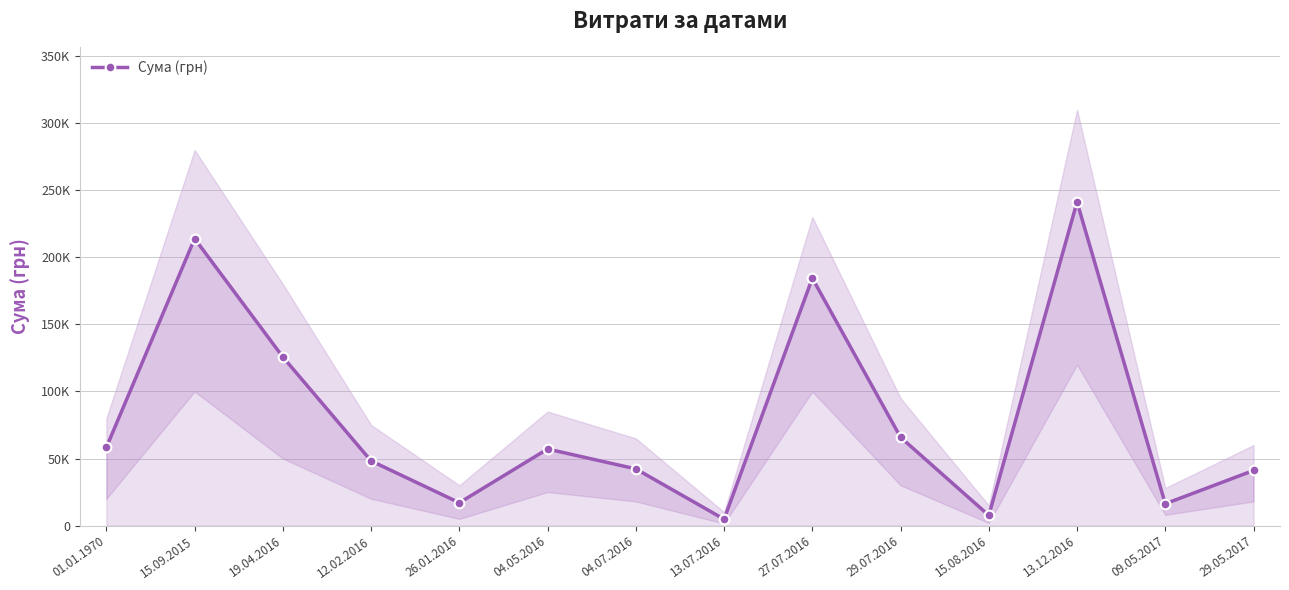

At which label is the value closest to 123013?

19.04.2016